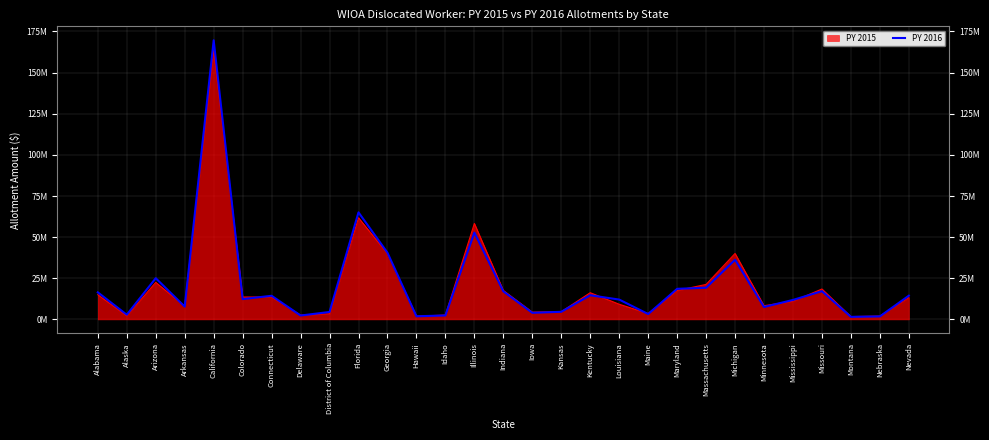

How many points are higher than both their immediate neighbors (excluding endpoints)?

8